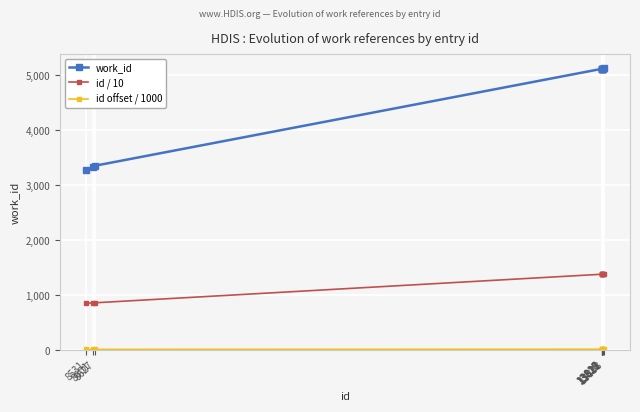

How many lines are shown in the chart?

3